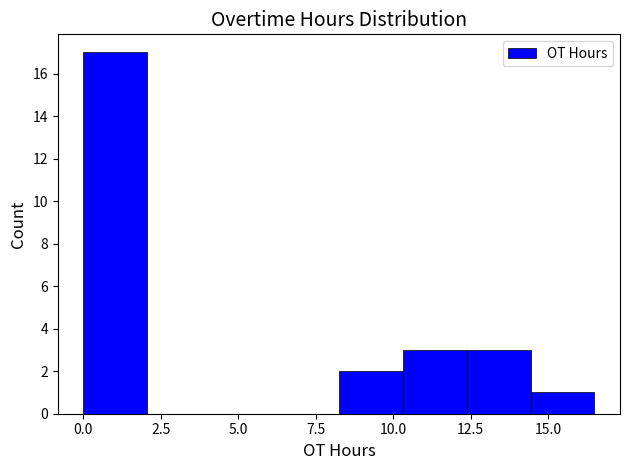

Reading left to right, list every bar in this chart as the range it spans on the x-axis followed by its height. Neither the bar edges nor the heights are printed on the chart, so give them approximately, as read against the axes.

0.0 to 2.0: 17
2.0 to 4.0: 0
4.0 to 6.0: 0
6.0 to 8.5: 0
8.5 to 10.5: 2
10.5 to 12.5: 3
12.5 to 14.5: 3
14.5 to 16.5: 1